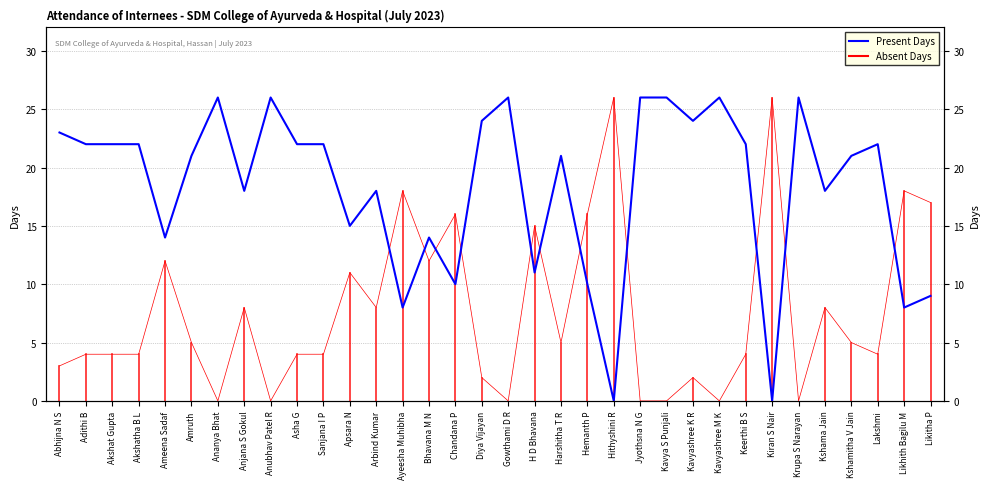

What is the label of the 1st point from the right?

Likitha P